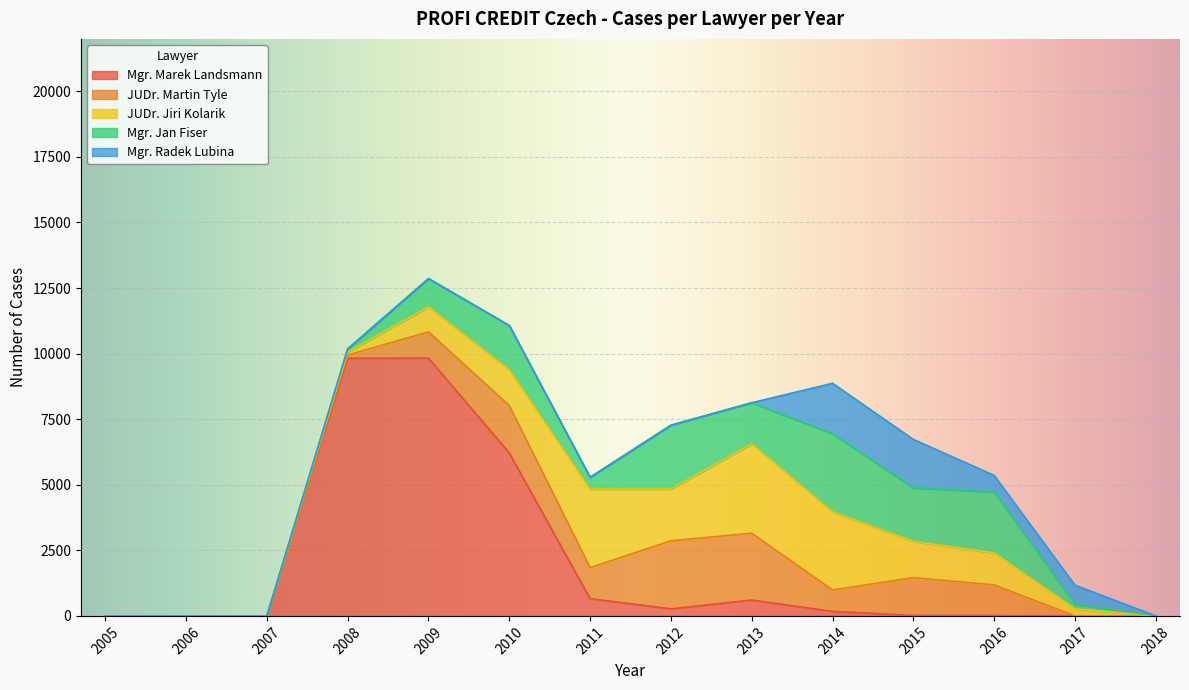

Rank the series at 2012 from highest to lowest value.

JUDr. Martin Tyle, Mgr. Jan Fiser, JUDr. Jiri Kolarik, Mgr. Marek Landsmann, Mgr. Radek Lubina